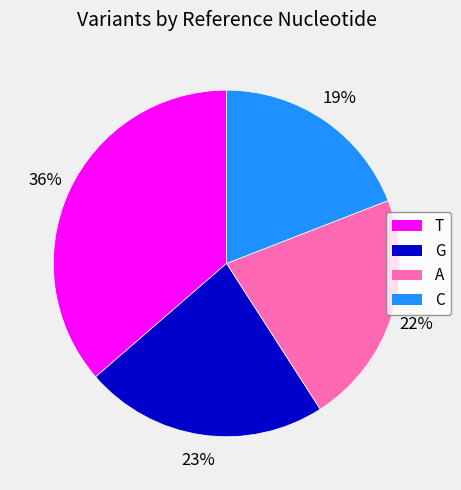

Which has a higher value, G or C?

G